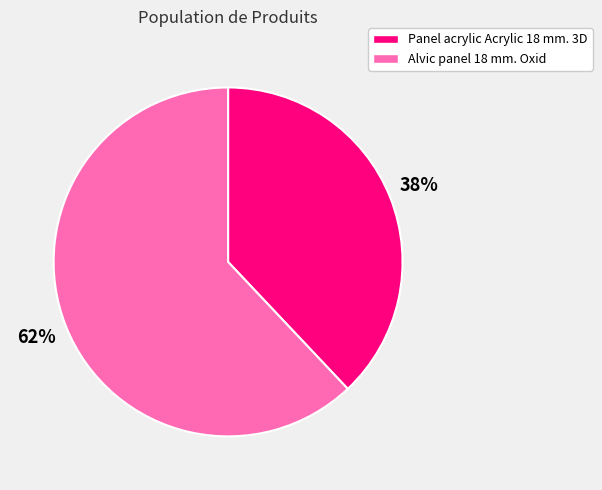

Count the number of slices in the pie.

2